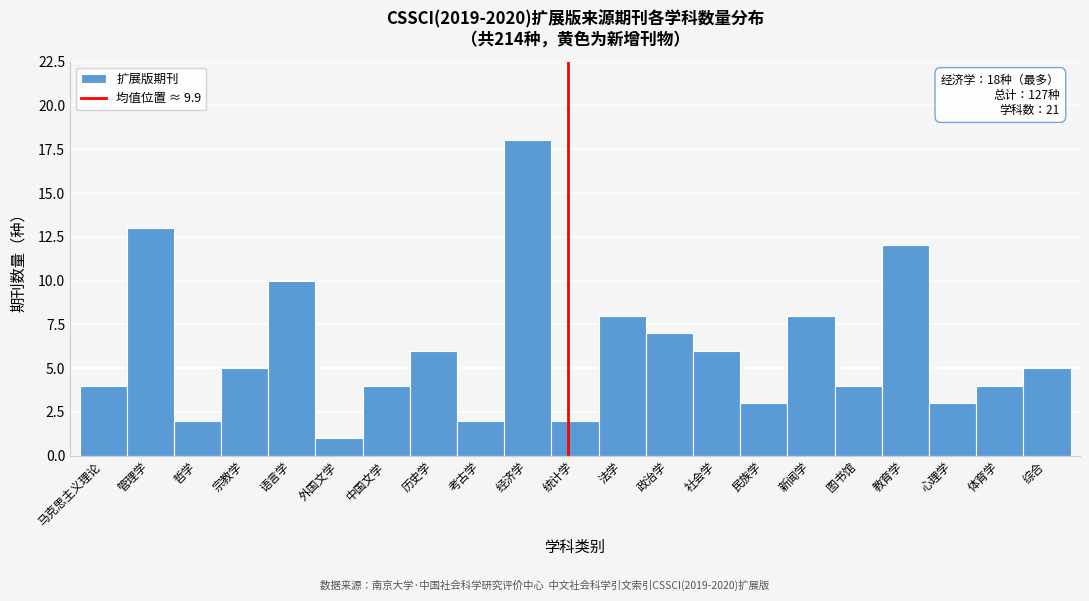

Reading left to right, what are all the values shown in this chart?

马克思主义理论=4	管理学=13	哲学=2	宗教学=5	语言学=10	外国文学=1	中国文学=4	历史学=6	考古学=2	经济学=18	统计学=2	法学=8	政治学=7	社会学=6	民族学=3	新闻学=8	图书馆=4	教育学=12	心理学=3	体育学=4	综合=5